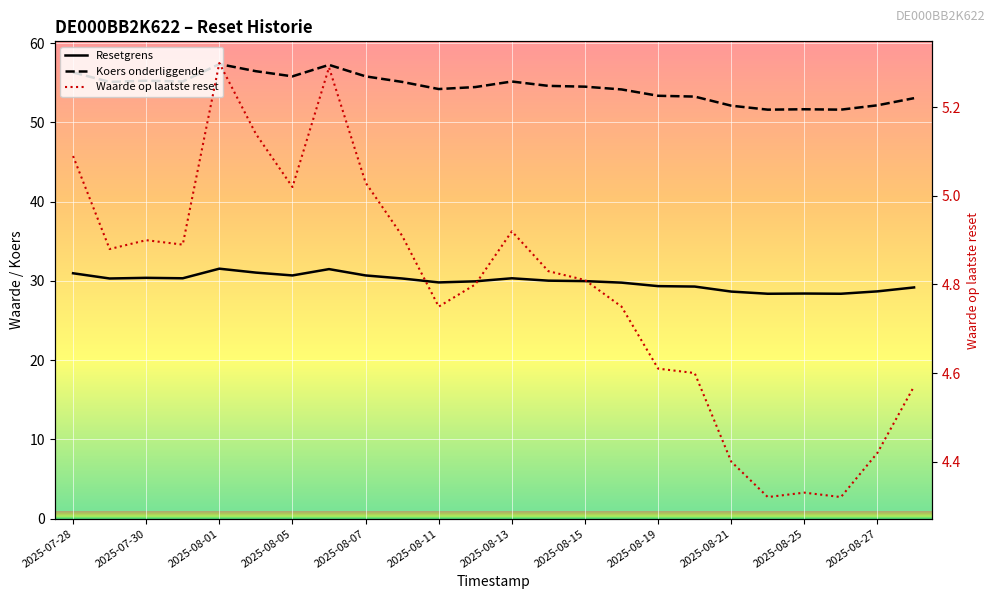

True or false: Koers onderliggende and Resetgrens intersect in this chart.

False